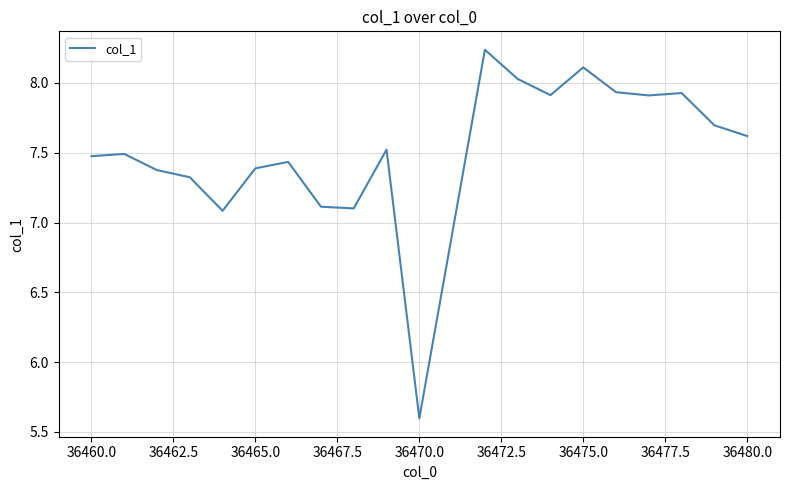

What is the minimum value shown in the chart?

5.6